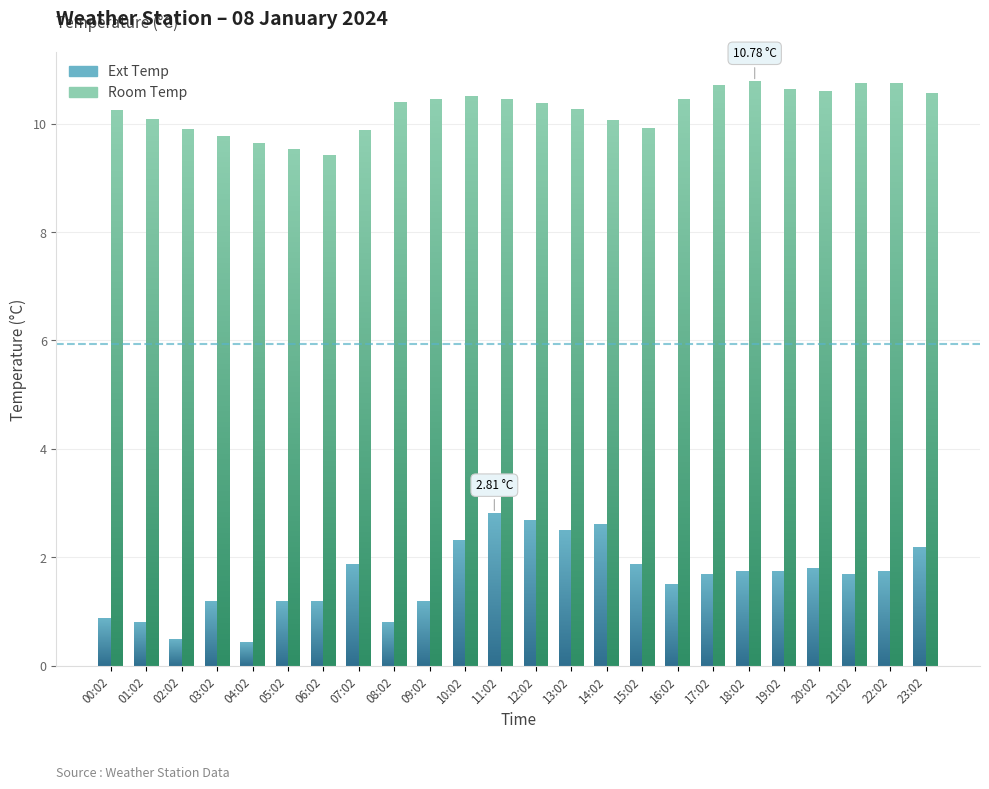

What position from the right is 23:02?

1